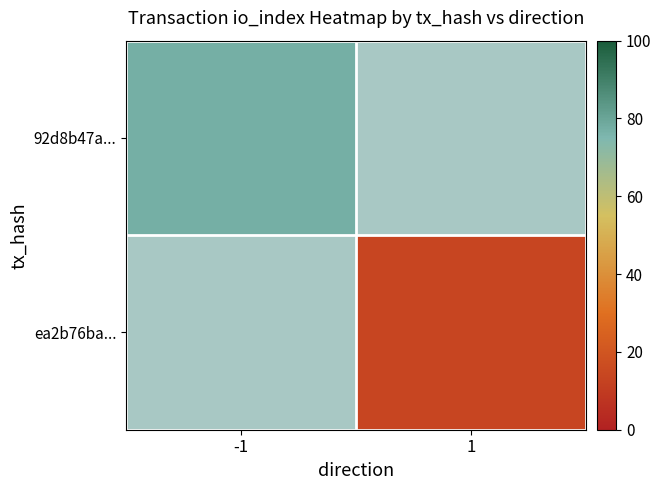

Which category has the lowest value across all series?

1